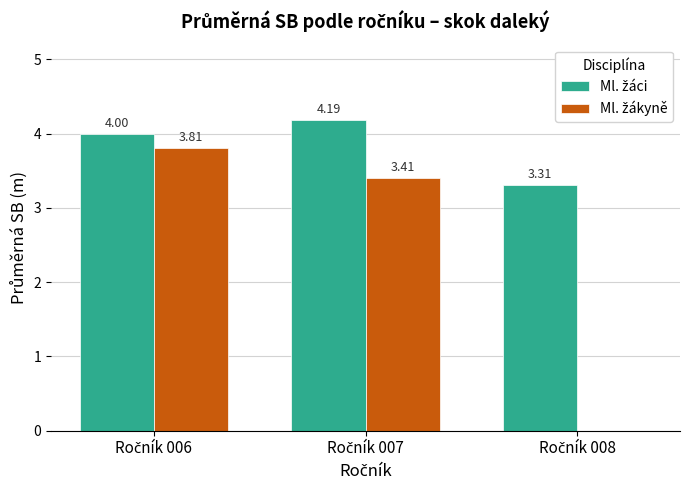

How many distinct data groups are displayed?

2